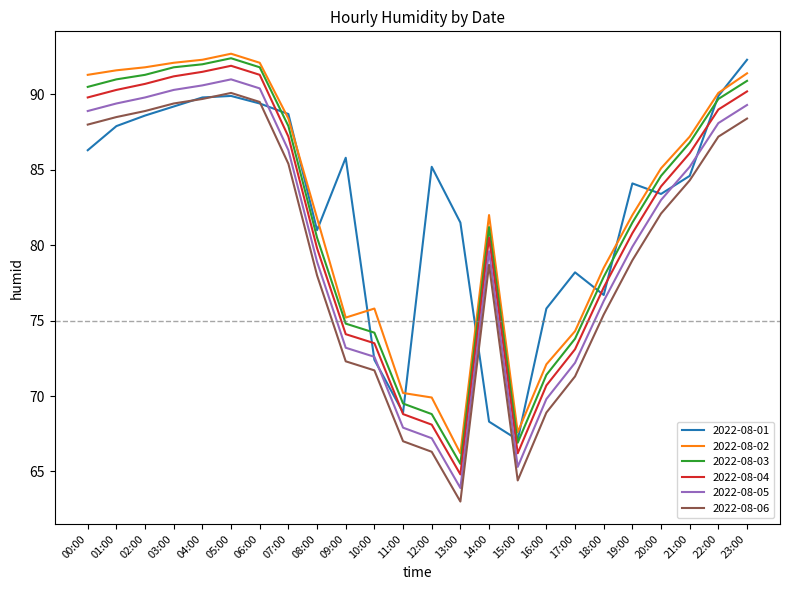

True or false: 2022-08-02 has a value of 66.2 at 13:00.

True